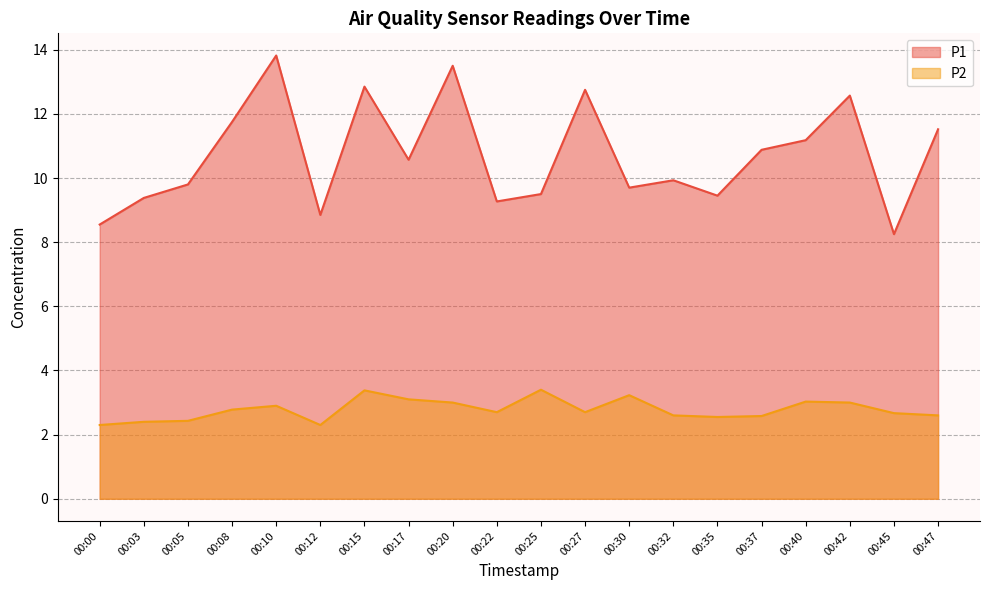

True or false: P1 has more than 2 interior local peaks.

True